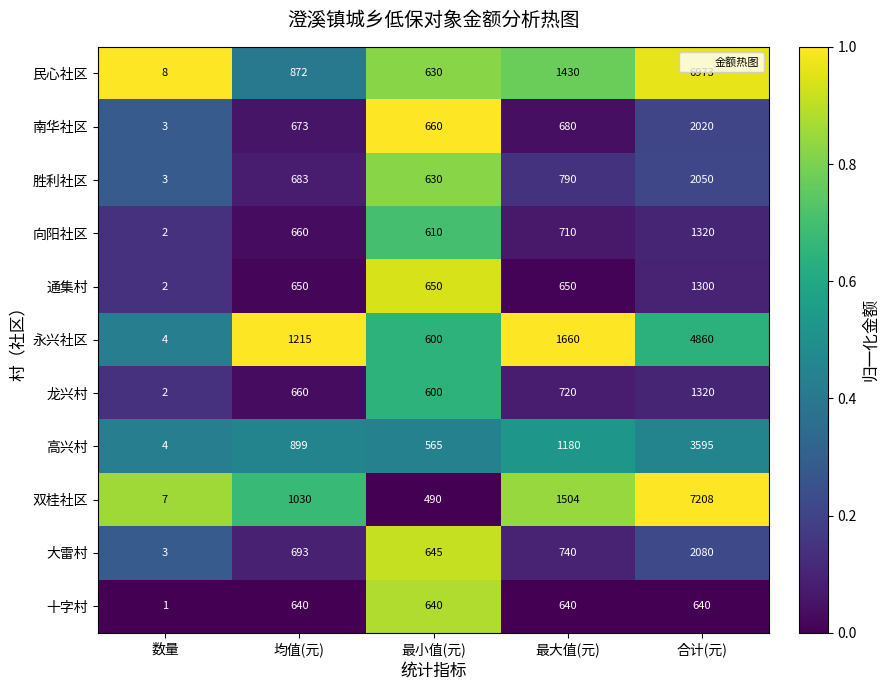

At which label is 南华社区 closest to 1011?

最大值(元)